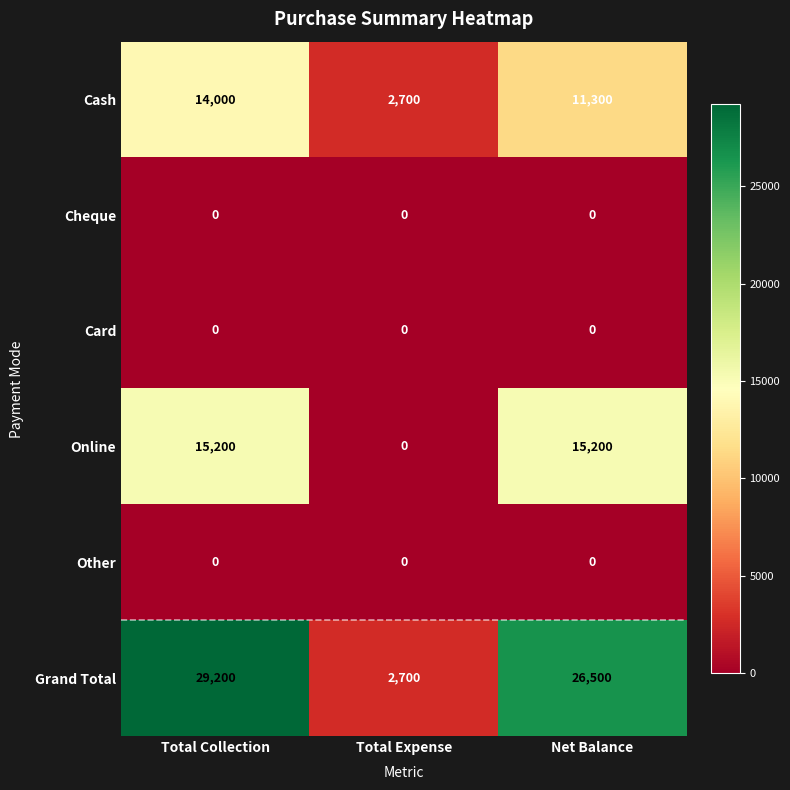

At which category is the sum across all series the highest?

Total Collection